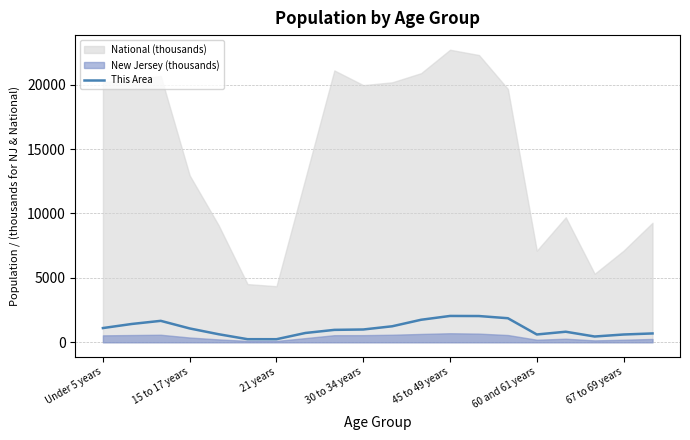

What is the highest value of the This Area series?

2046